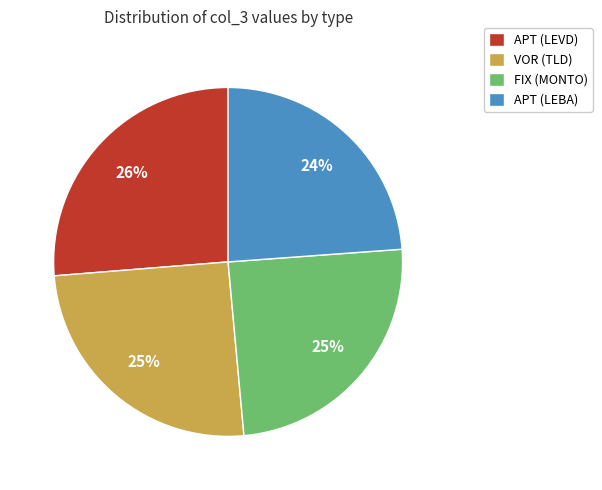

True or false: APT (LEVD) accounts for 26% of the total.

True